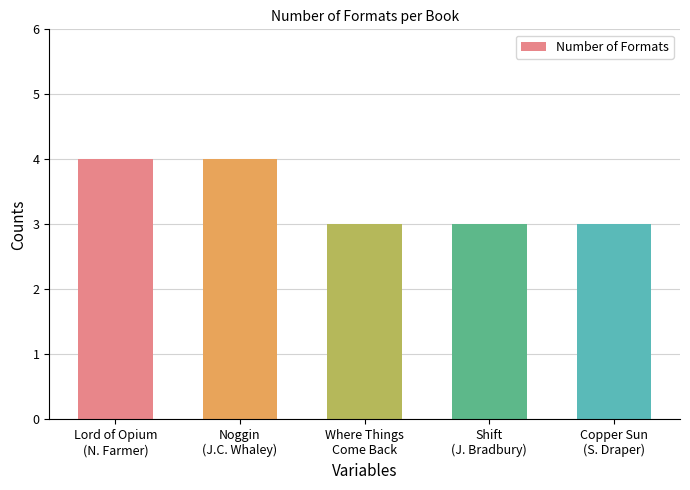

Reading left to right, what are all the values shown in this chart?

4	4	3	3	3